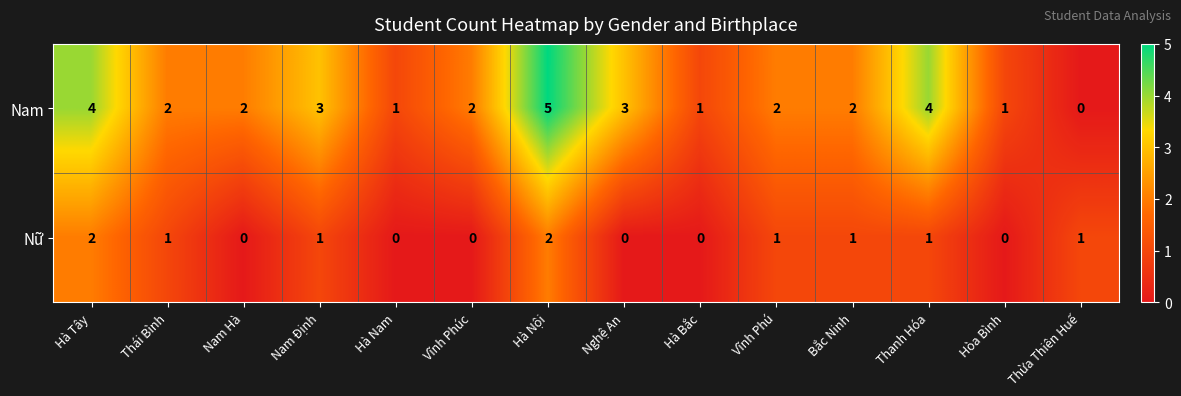

Reading left to right, what are all the values shown in this chart?

Nam: 4	2	2	3	1	2	5	3	1	2	2	4	1	0
Nữ: 2	1	0	1	0	0	2	0	0	1	1	1	0	1